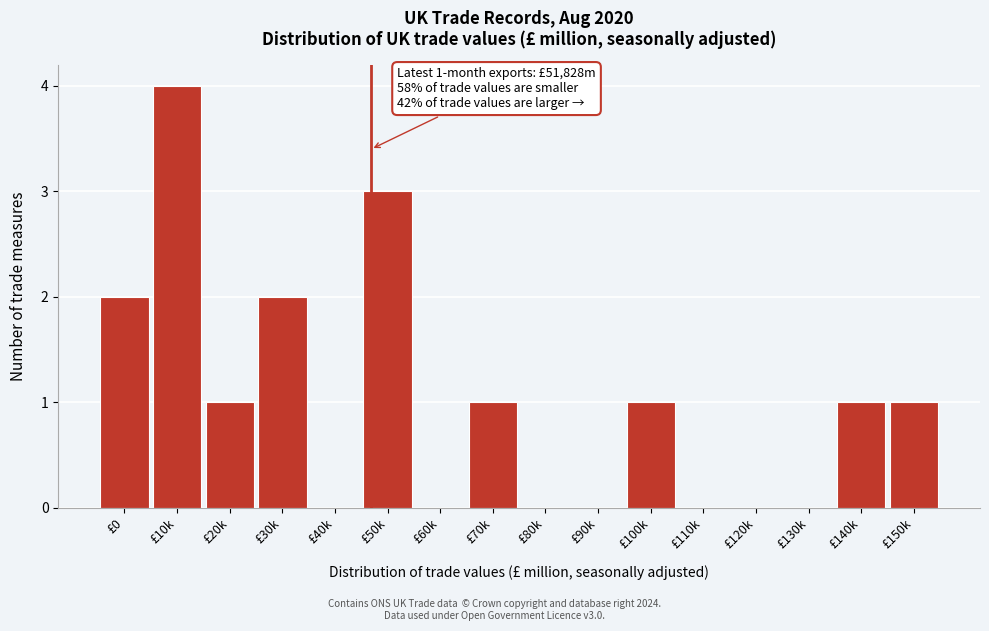

Reading left to right, what are all the values shown in this chart?

£0=2	£10k=4	£20k=1	£30k=2	£40k=0	£50k=3	£60k=0	£70k=1	£80k=0	£90k=0	£100k=1	£110k=0	£120k=0	£130k=0	£140k=1	£150k=1